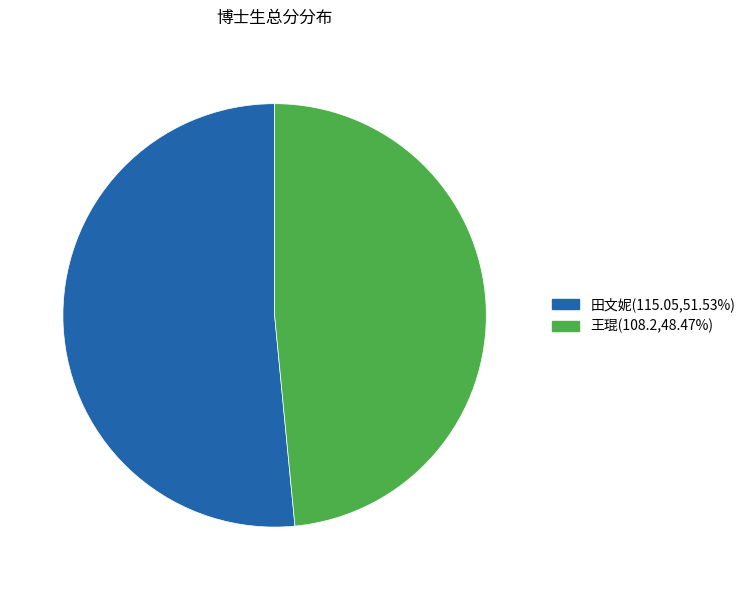

Does 田文妮 represent more than half of the total?

Yes